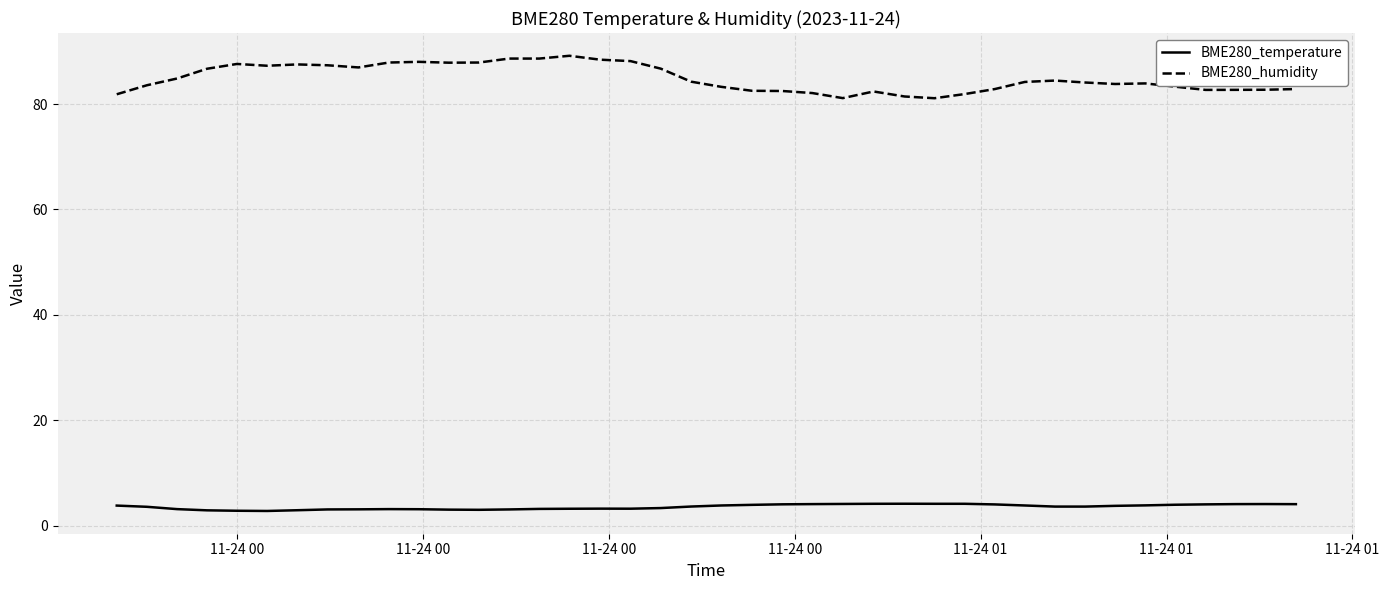

What is the smallest value displayed?

2.8